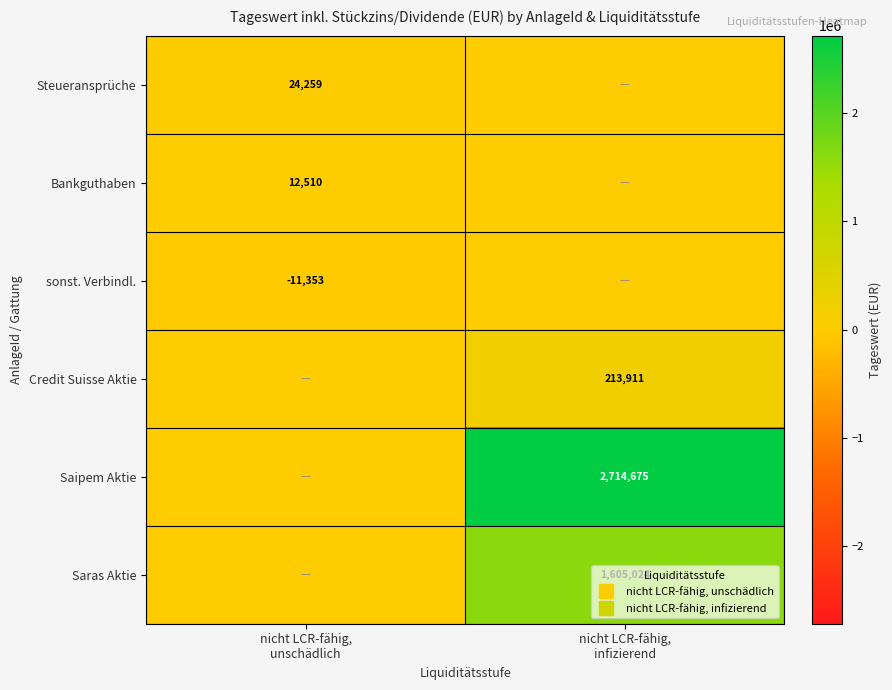

How many values in the Steueransprüche series are below 24258?

1